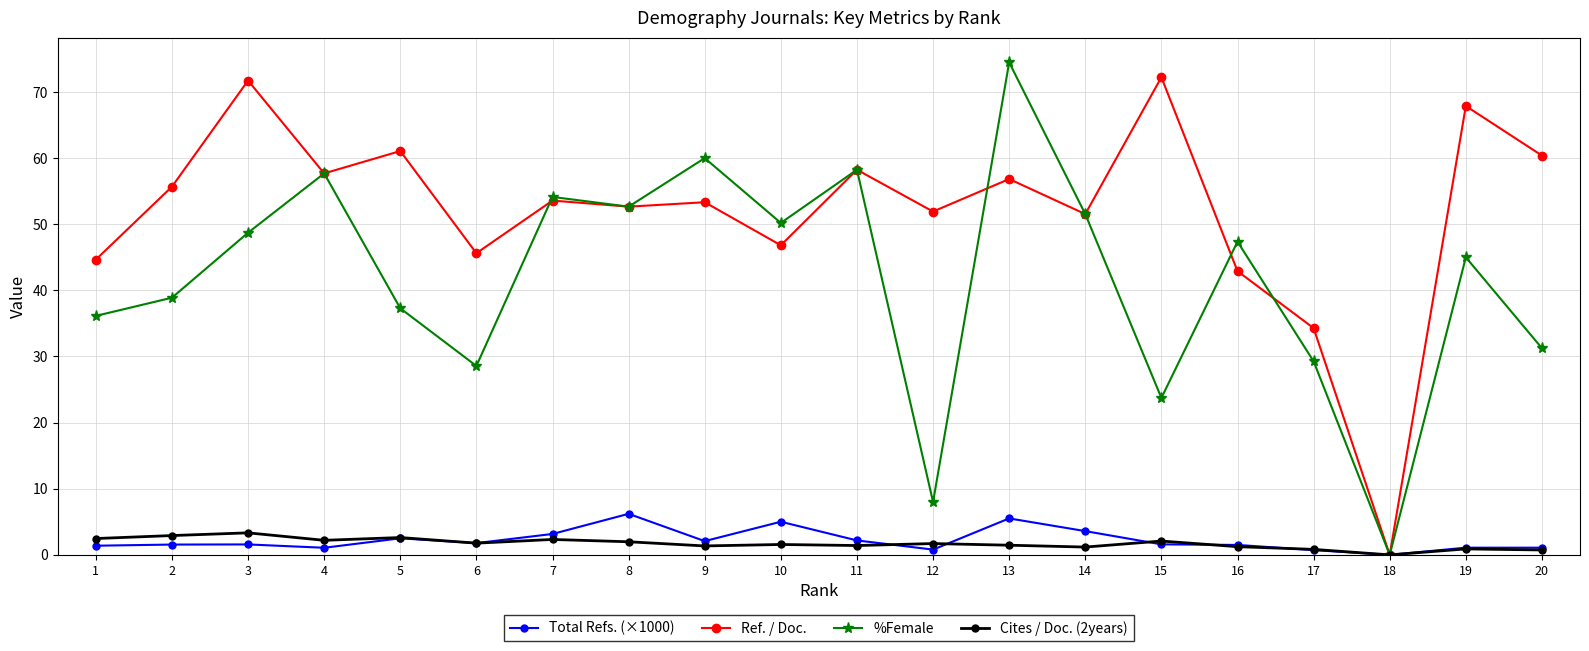

The Ref. / Doc. series shows 53.6 at 7. True or false?

True